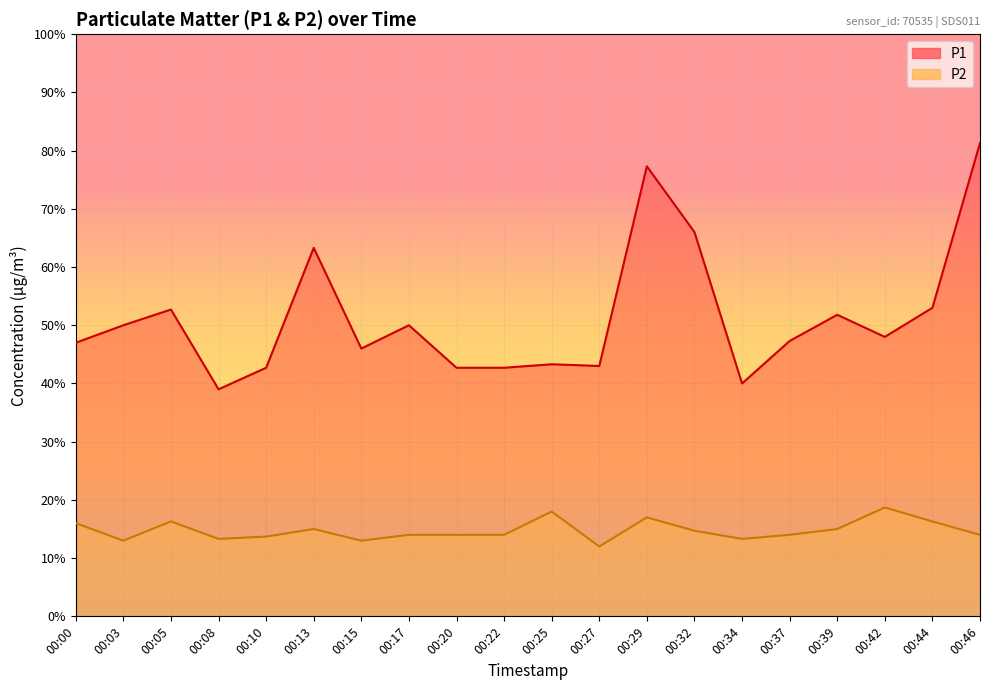

Which has a higher value, 00:37 or 00:03?

00:03